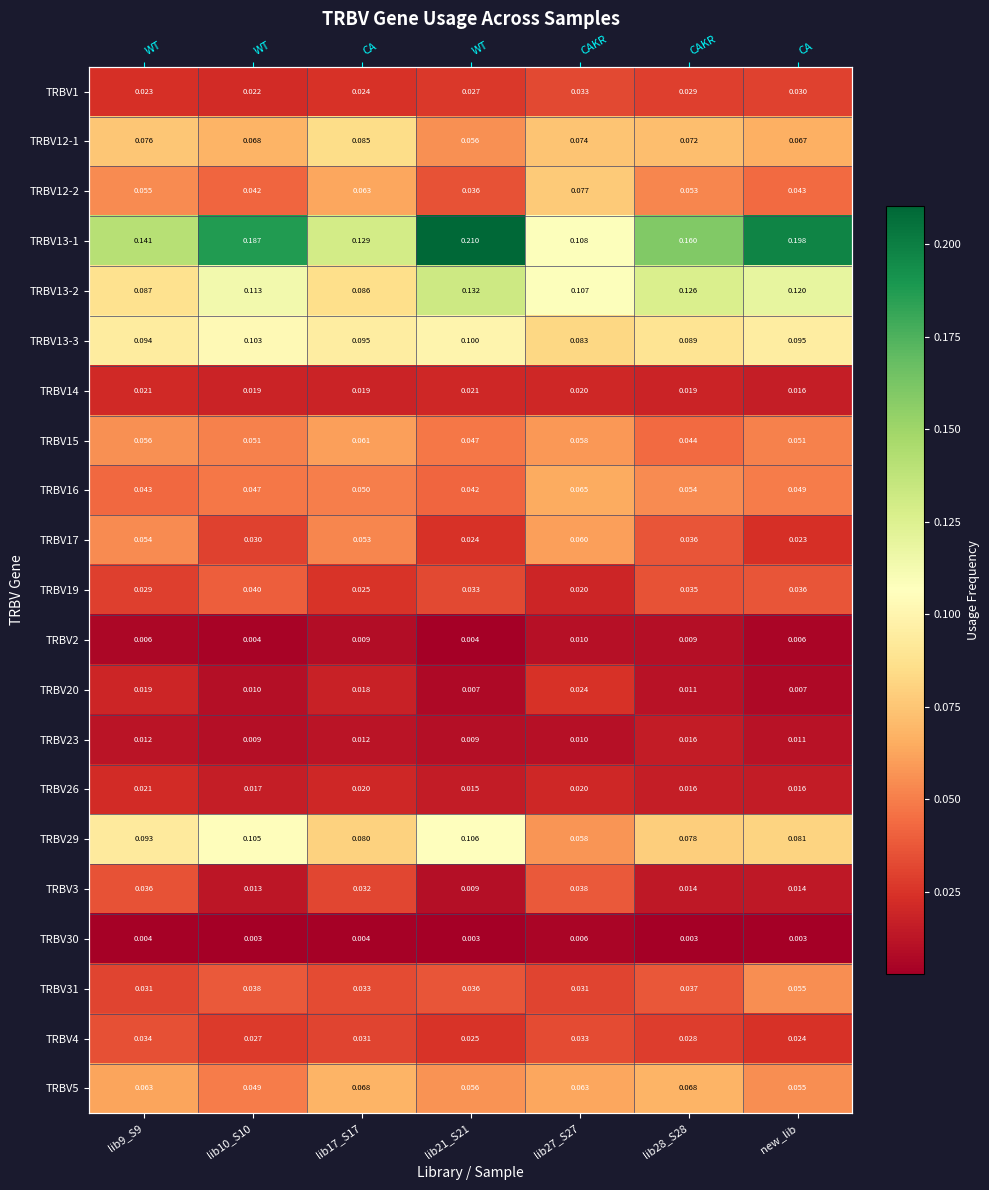

True or false: TRBV3 has a value of 0.0 at lib28_S28.

True